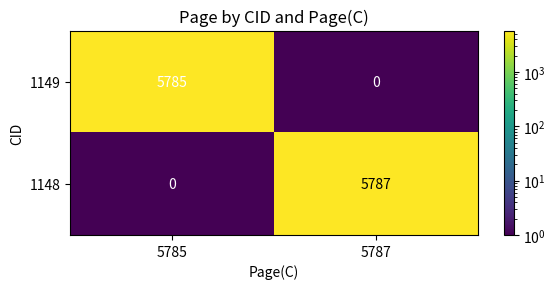

What is the spread (max minus min) of values at 5785?

5785